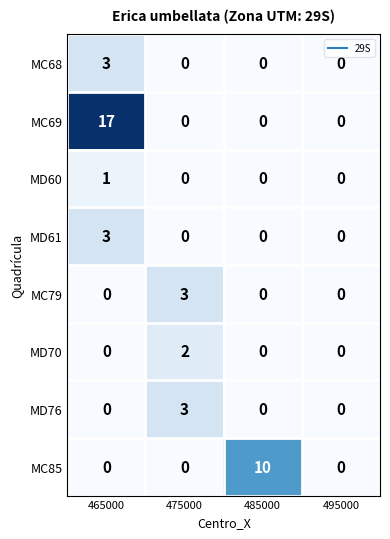

The MD76 series shows 0 at 485000. True or false?

True